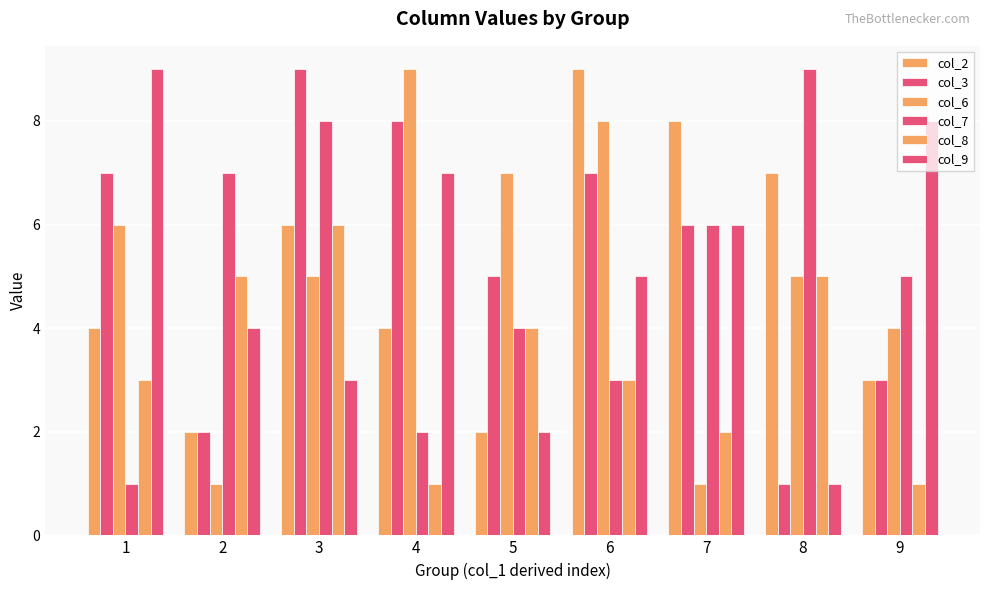

What is the difference between the col_2 values at 8 and 9?

4